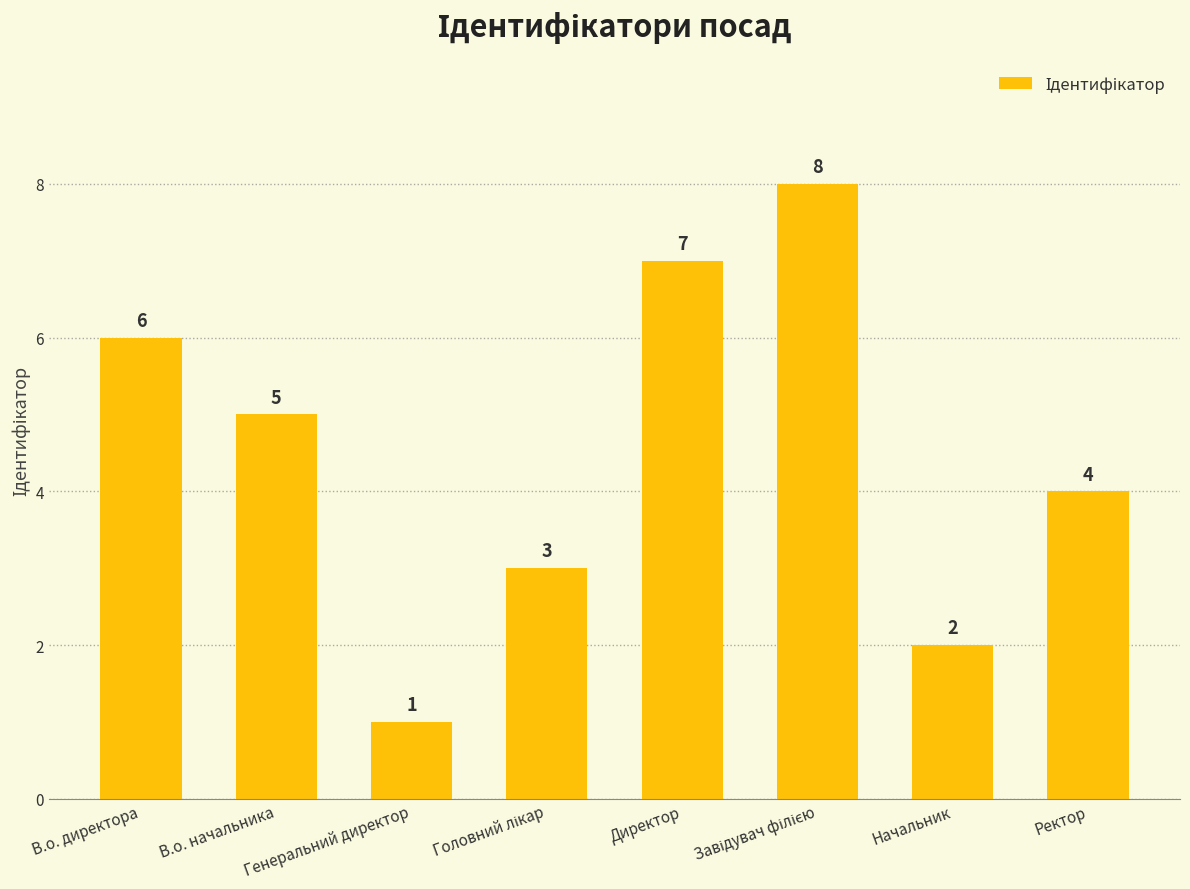

The value at В.о. начальника is 8. True or false?

False